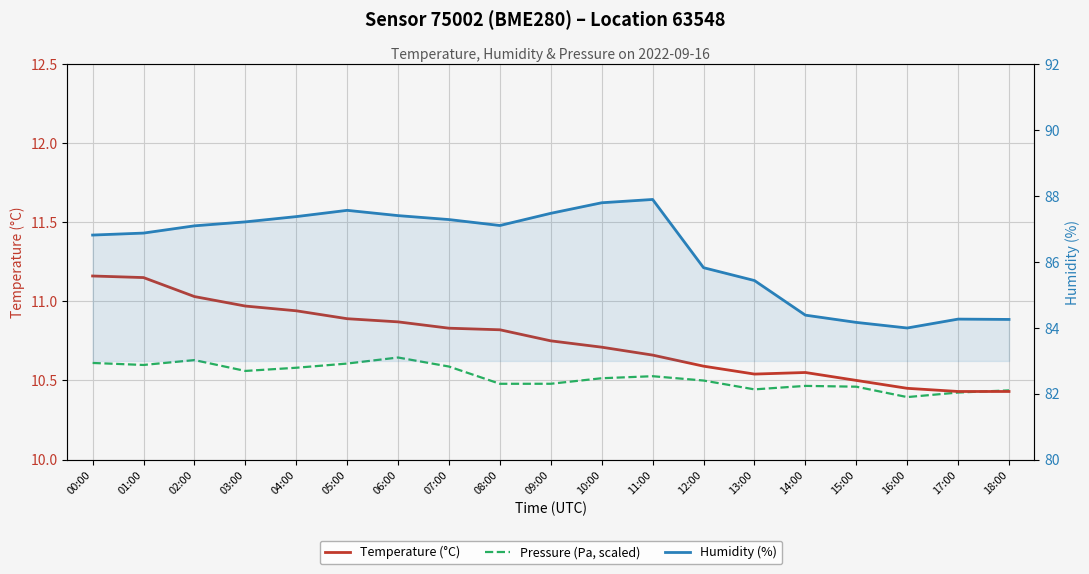

The Humidity (%) series shows 25.3 at 17:00. True or false?

False